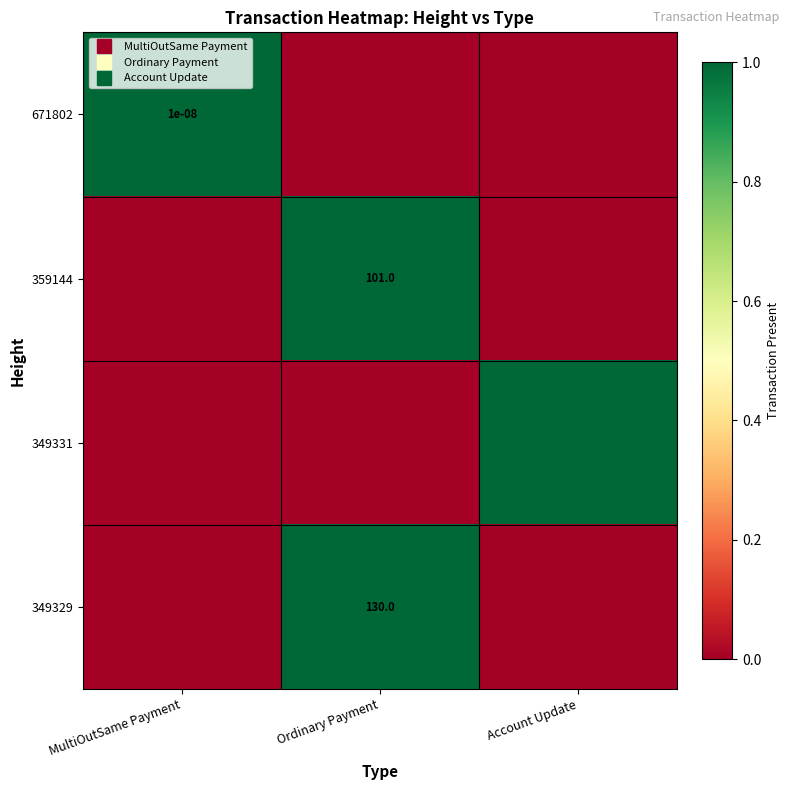

What is the maximum value for 359144?

1